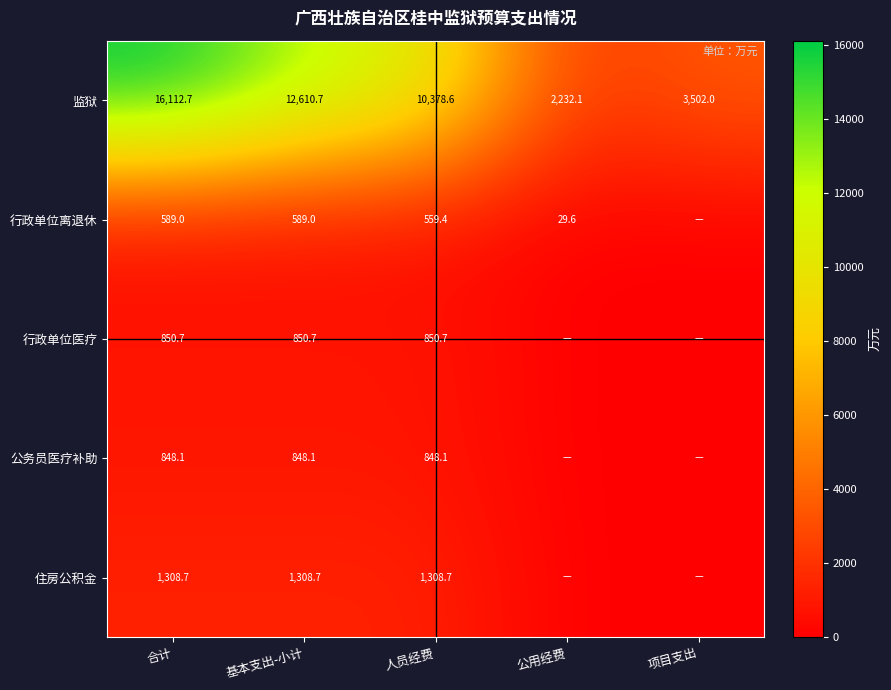

At 合计, list the series in order from smallest to largest.

行政单位离退休, 公务员医疗补助, 行政单位医疗, 住房公积金, 监狱